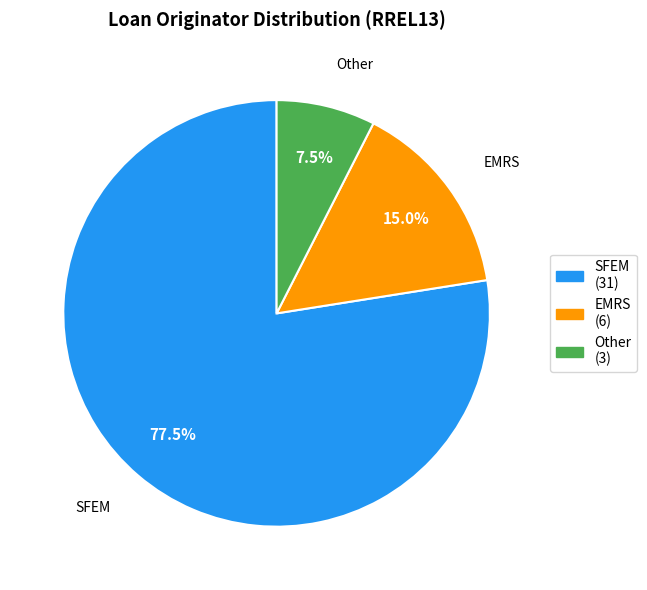

How many segments does this pie chart have?

3